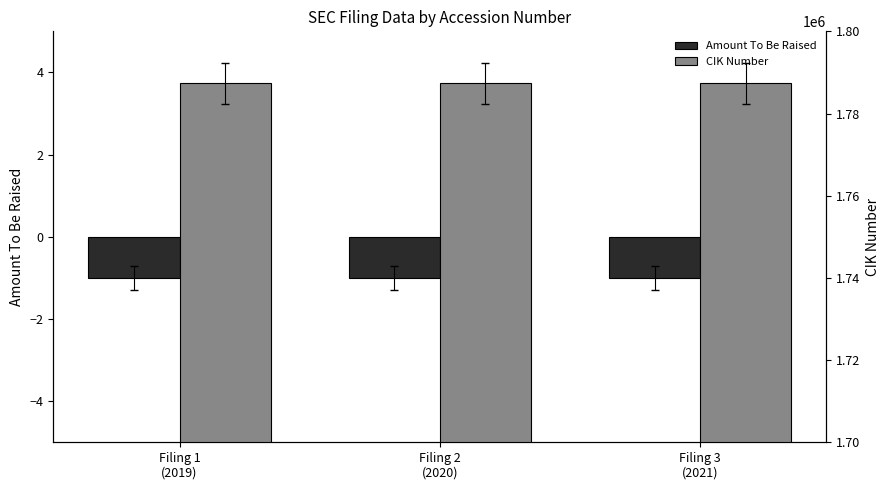

What is the value of the Amount To Be Raised bar at the 1st from the left?

-1